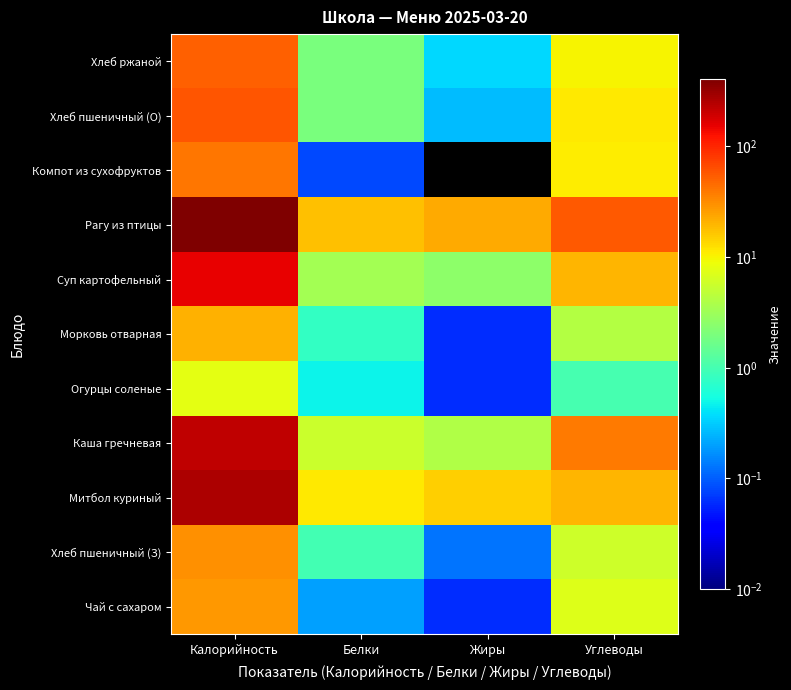

How many data points does each series have?

4